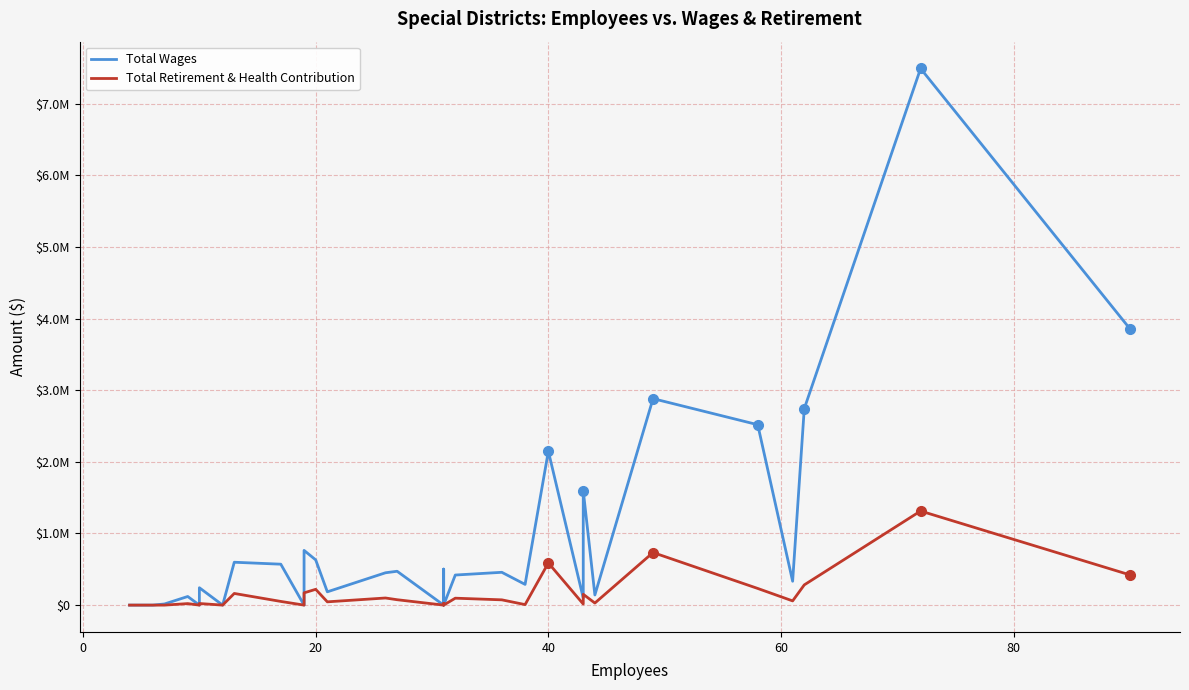

How many positive values does the Total Wages series have?

24